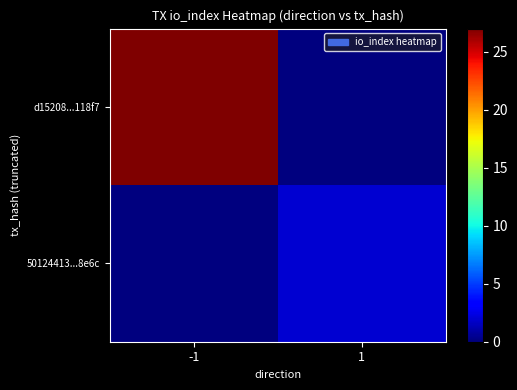

At which category does the chart reach its minimum across all series?

1